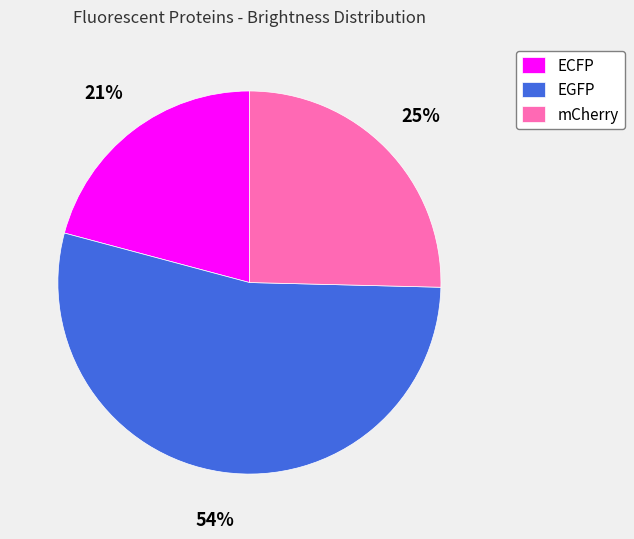

Approximately how many times larger is the value at ECFP compared to EGFP?

0.4